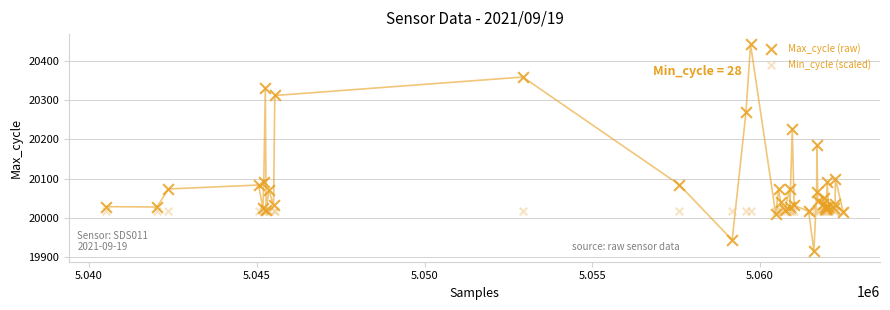

Which series reaches the minimum Y coordinate?

Max_cycle (raw)